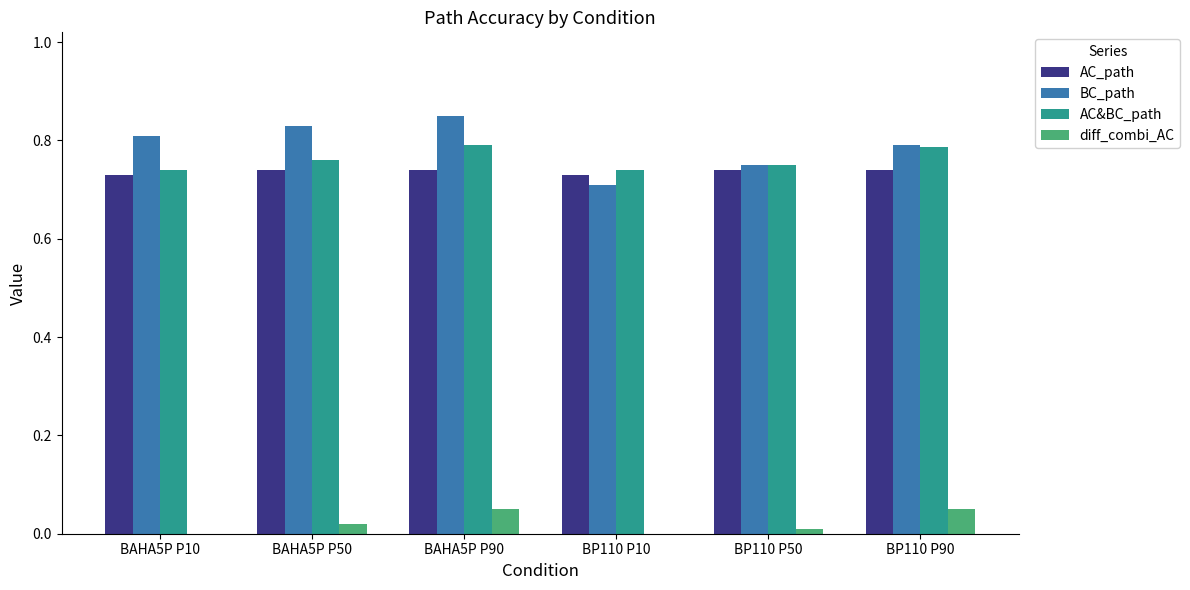

How many groups of bars are there?

6